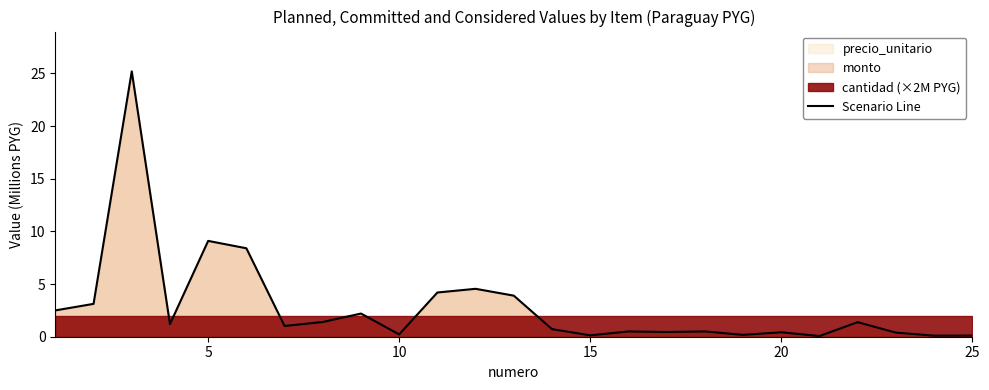

How many points are higher than both their immediate neighbors (excluding endpoints)?

8